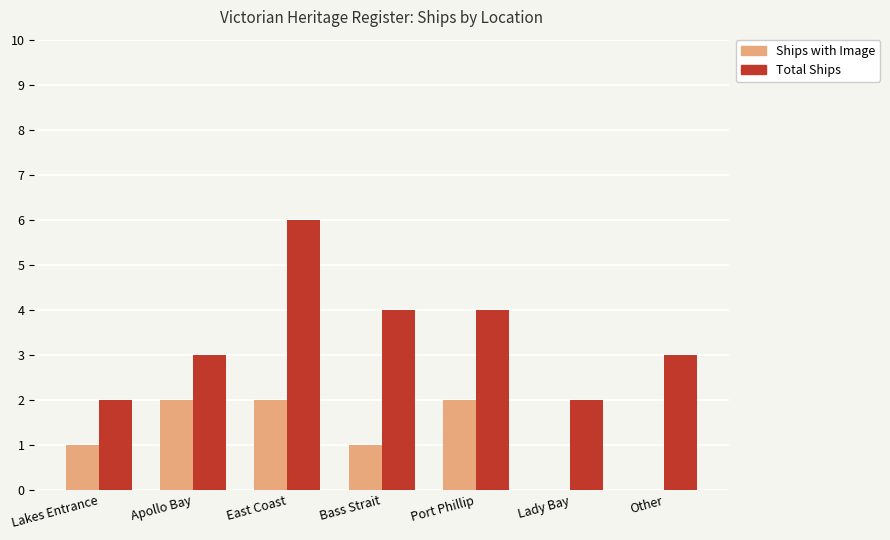

True or false: Total Ships has a value of 4 at Bass Strait.

True